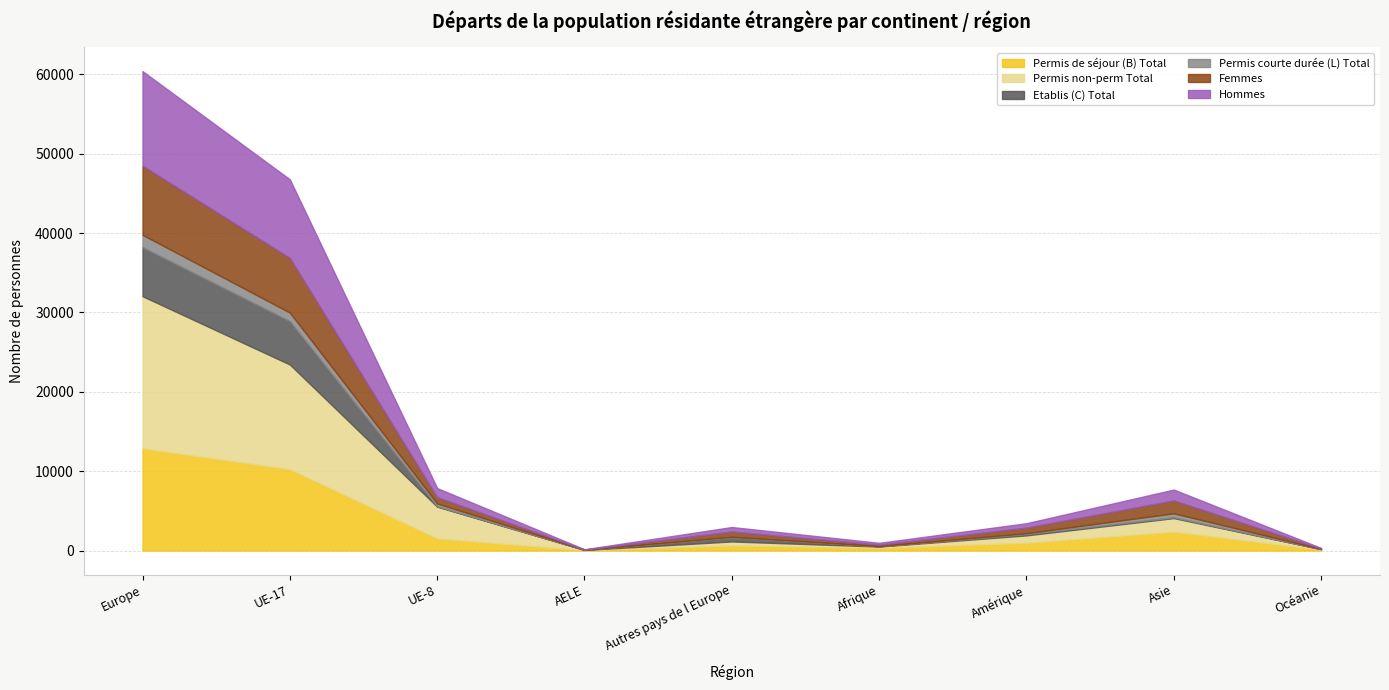

The Hommes series shows 5011 at UE-17. True or false?

False